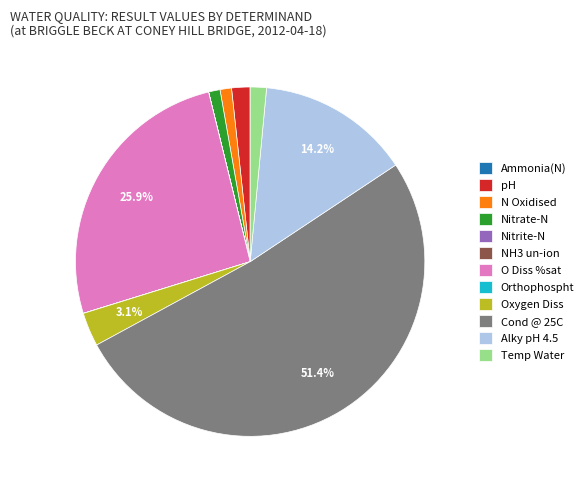

Is there any slice that represents more than half of the pie?

Yes